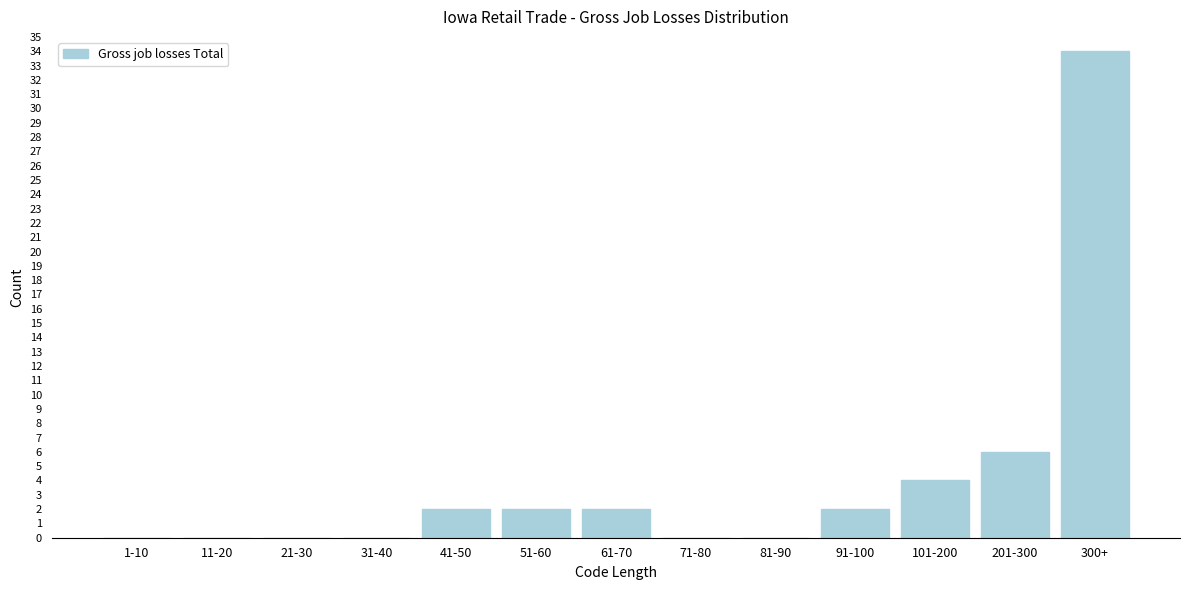

Reading left to right, what are all the values shown in this chart?

1-10=0	11-20=0	21-30=0	31-40=0	41-50=2	51-60=2	61-70=2	71-80=0	81-90=0	91-100=2	101-200=4	201-300=6	300+=34